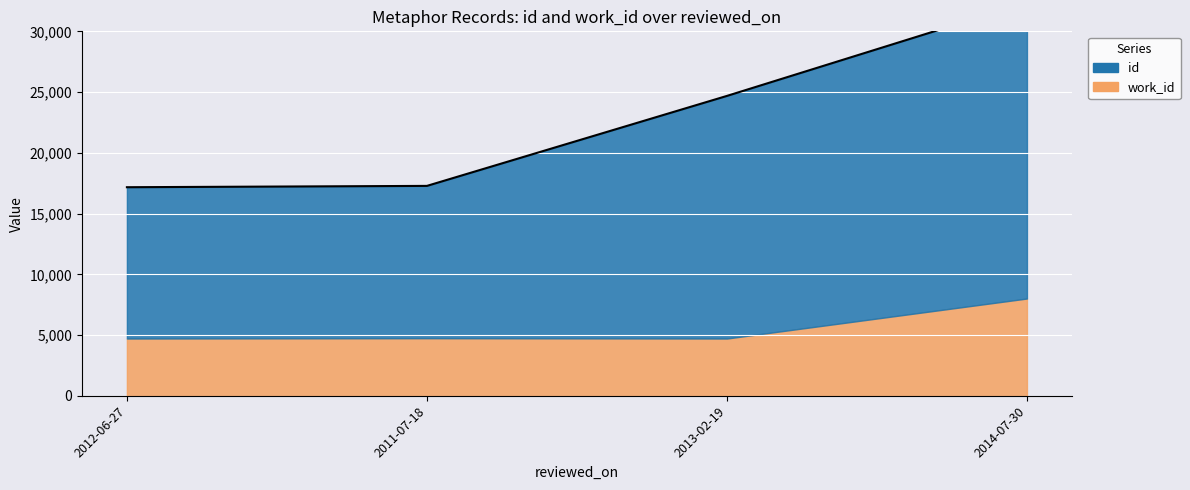

What is the average value?

22878